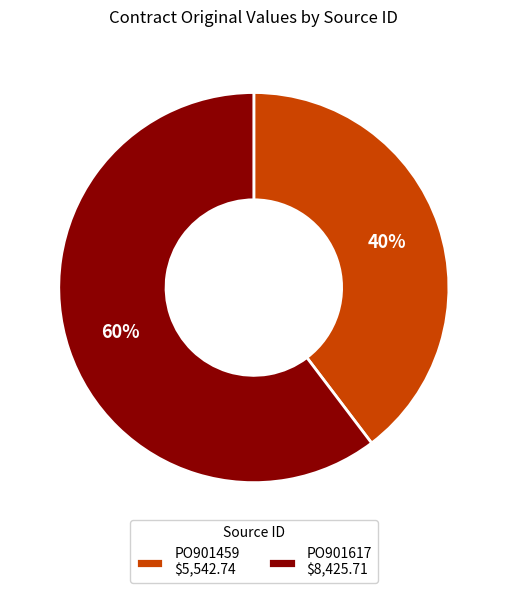

Rank the categories by value from lowest to highest.

PO901459, PO901617